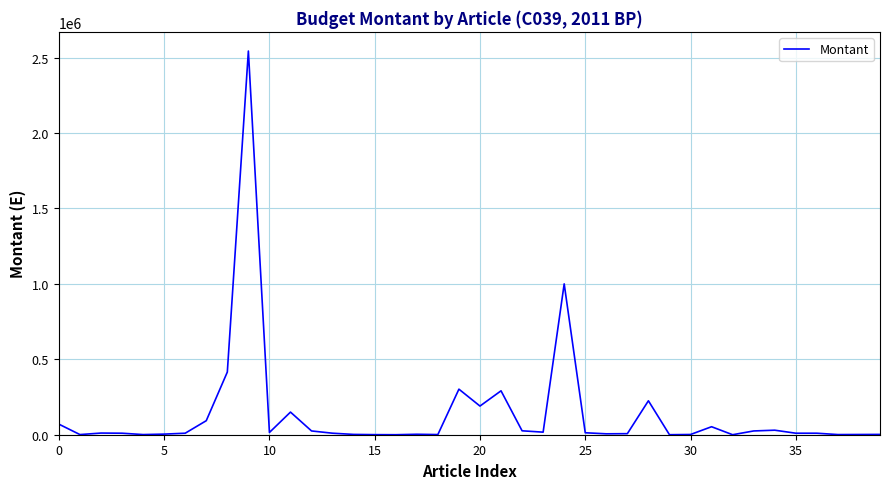

What is the difference between the maximum and minimum values?

2543493